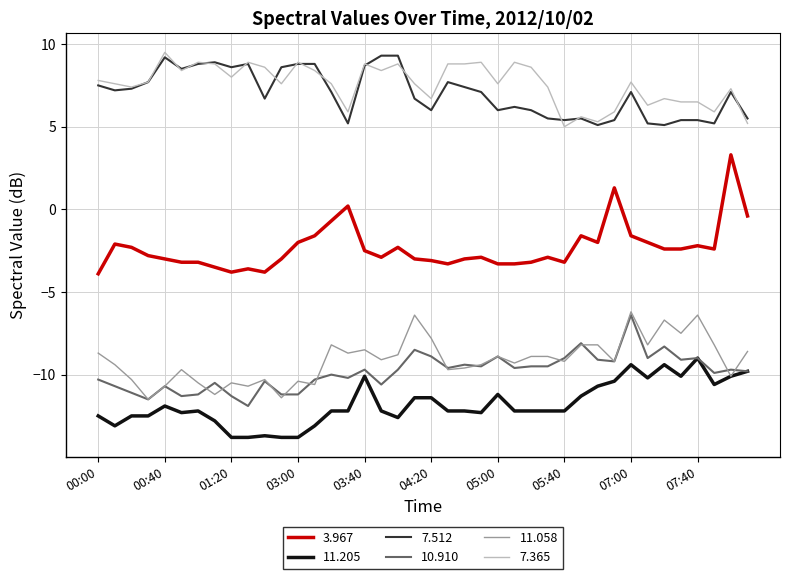

Which series has the largest range (max minus min)?

3.967